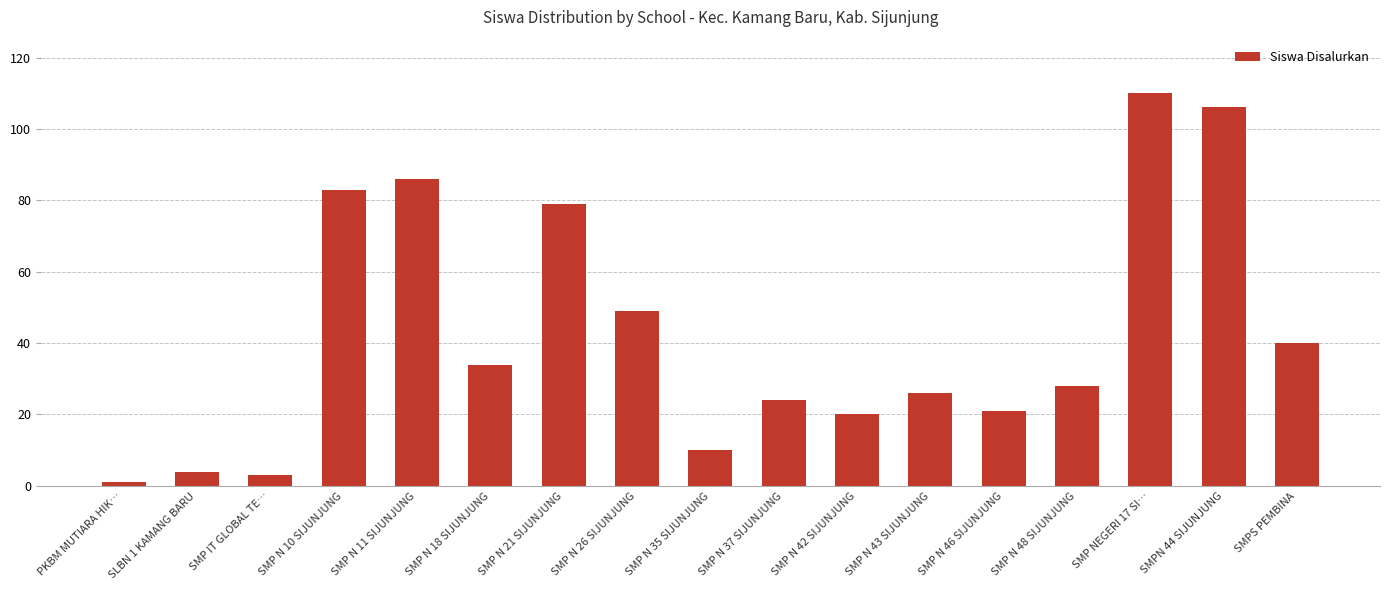

Does the chart contain any negative values?

No